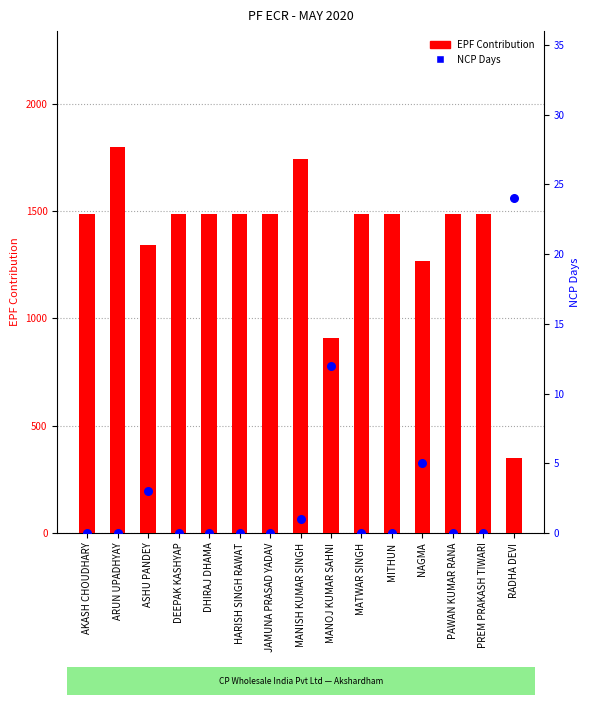

At which category is the sum across all series the highest?

ARUN UPADHYAY